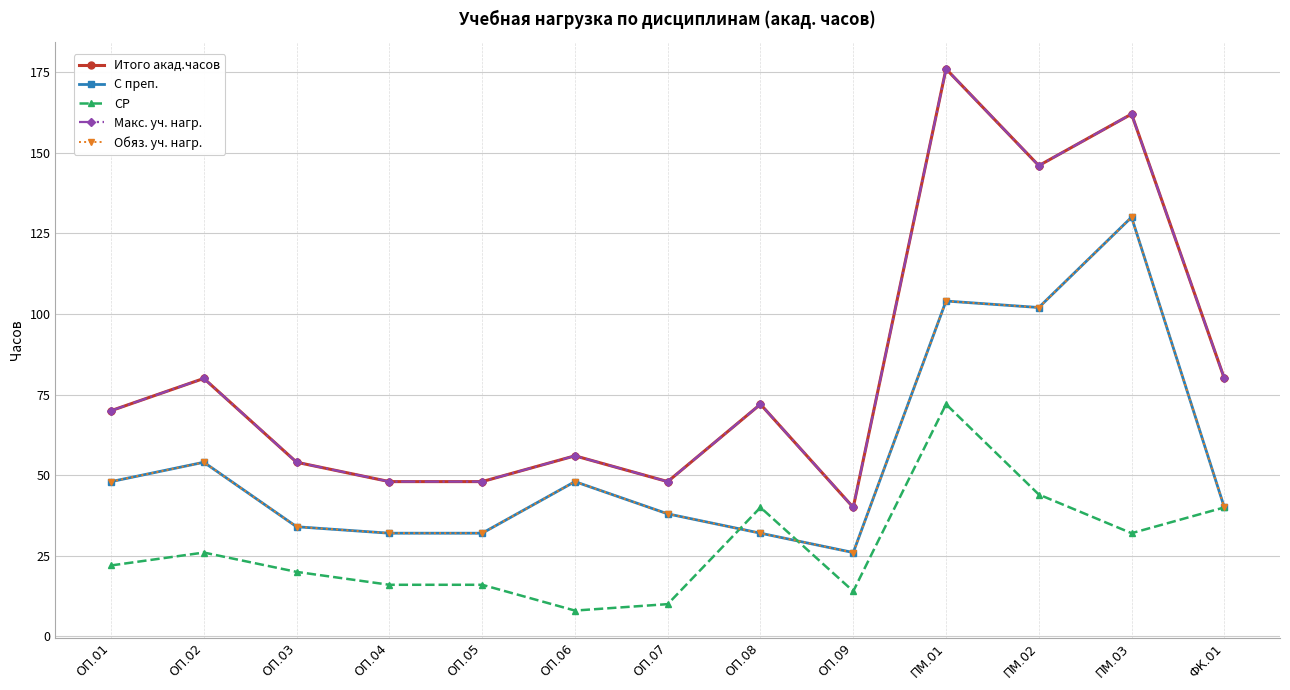

True or false: Макс. уч. нагр. has more than 0 interior local peaks.

True